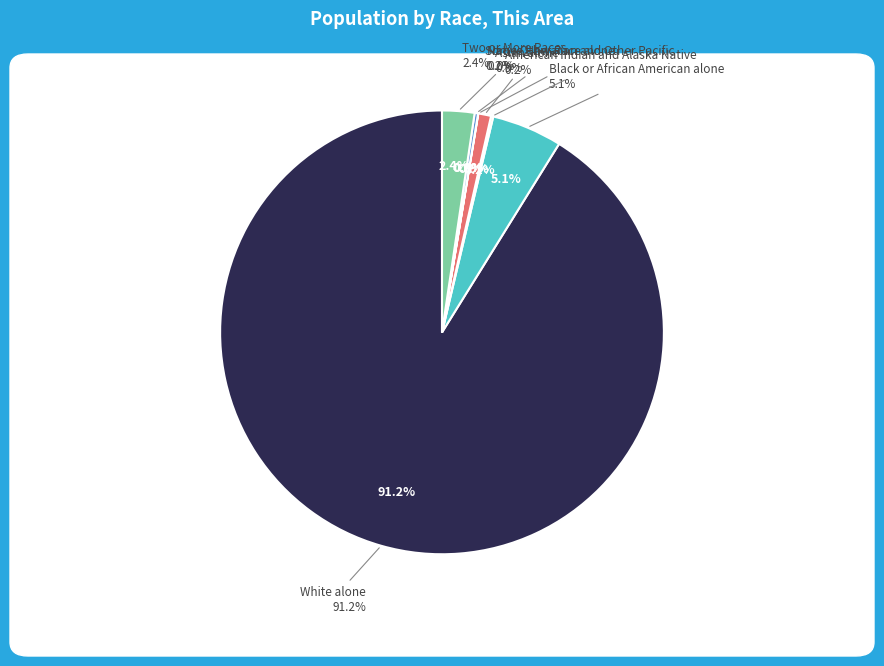

True or false: Asian alone accounts for 1% of the total.

True